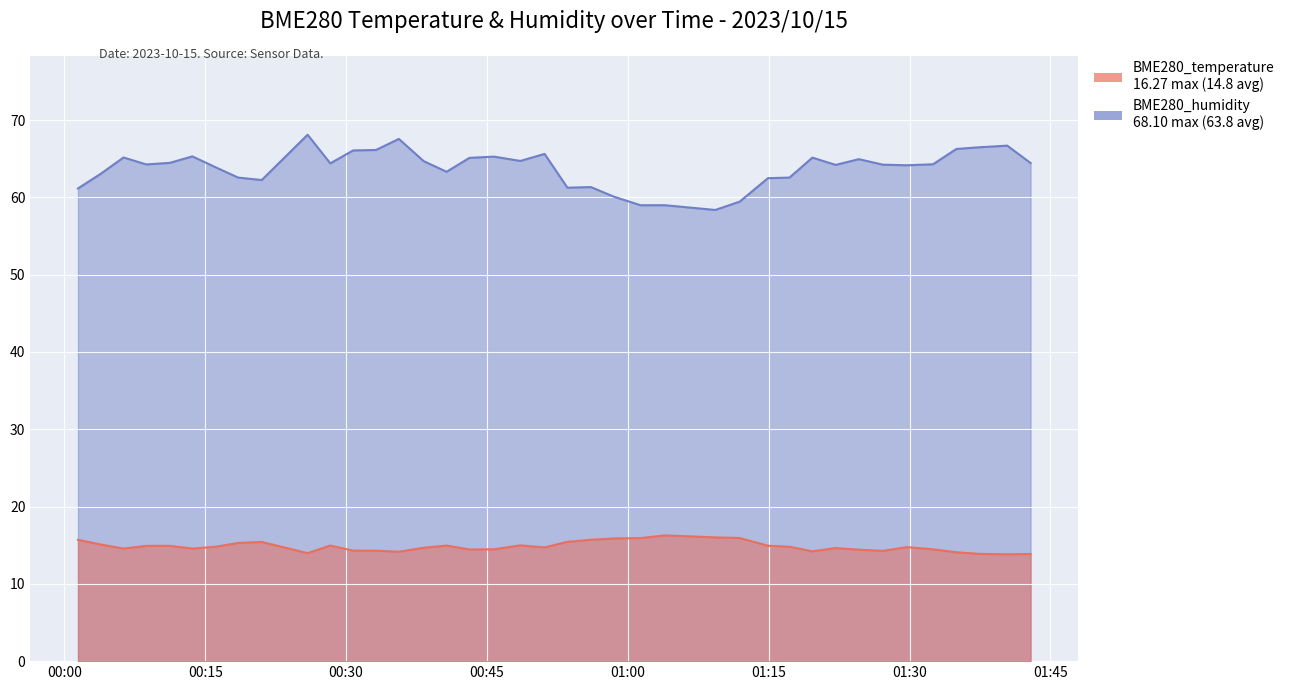

What is the value of the BME280_temperature point at the 11th from the left?

14.9